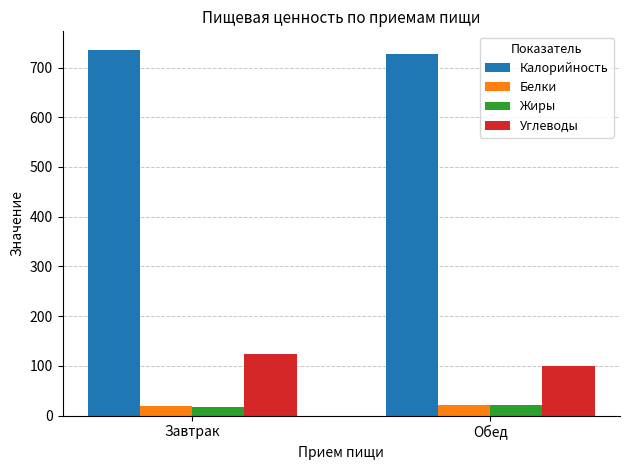

What is the lowest value of the Углеводы series?

99